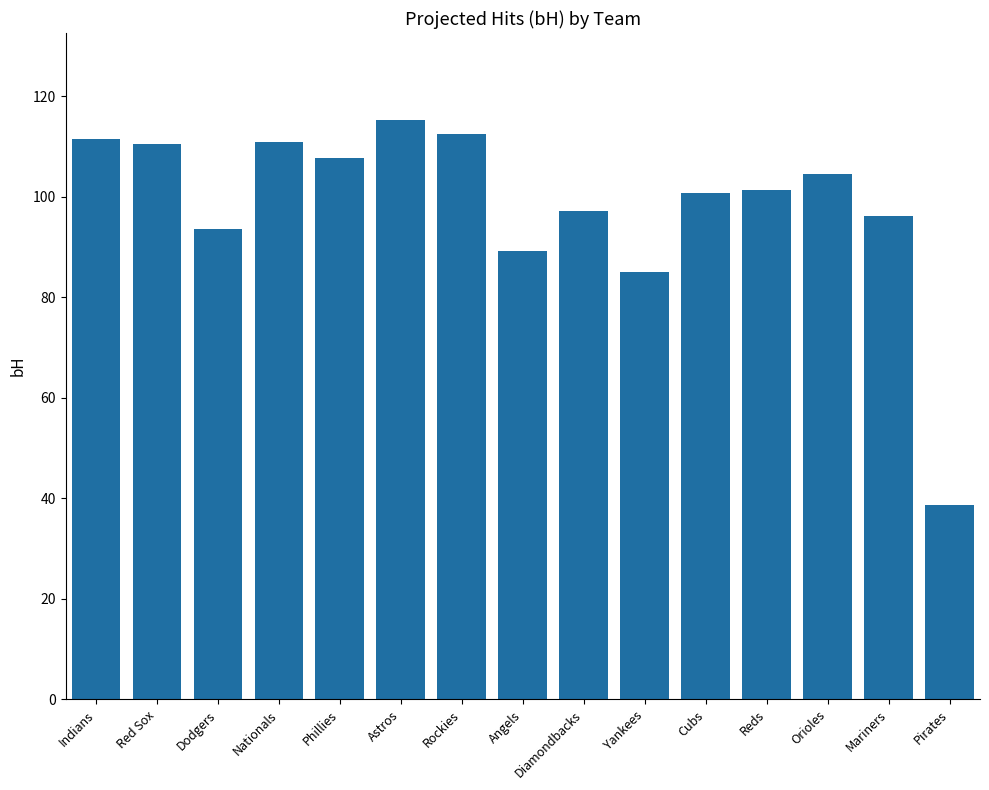

What is the minimum value shown in the chart?

38.6